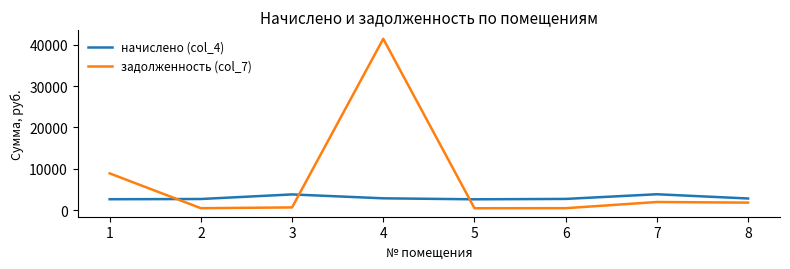

Which series has the widest spread of values?

задолженность (col_7)